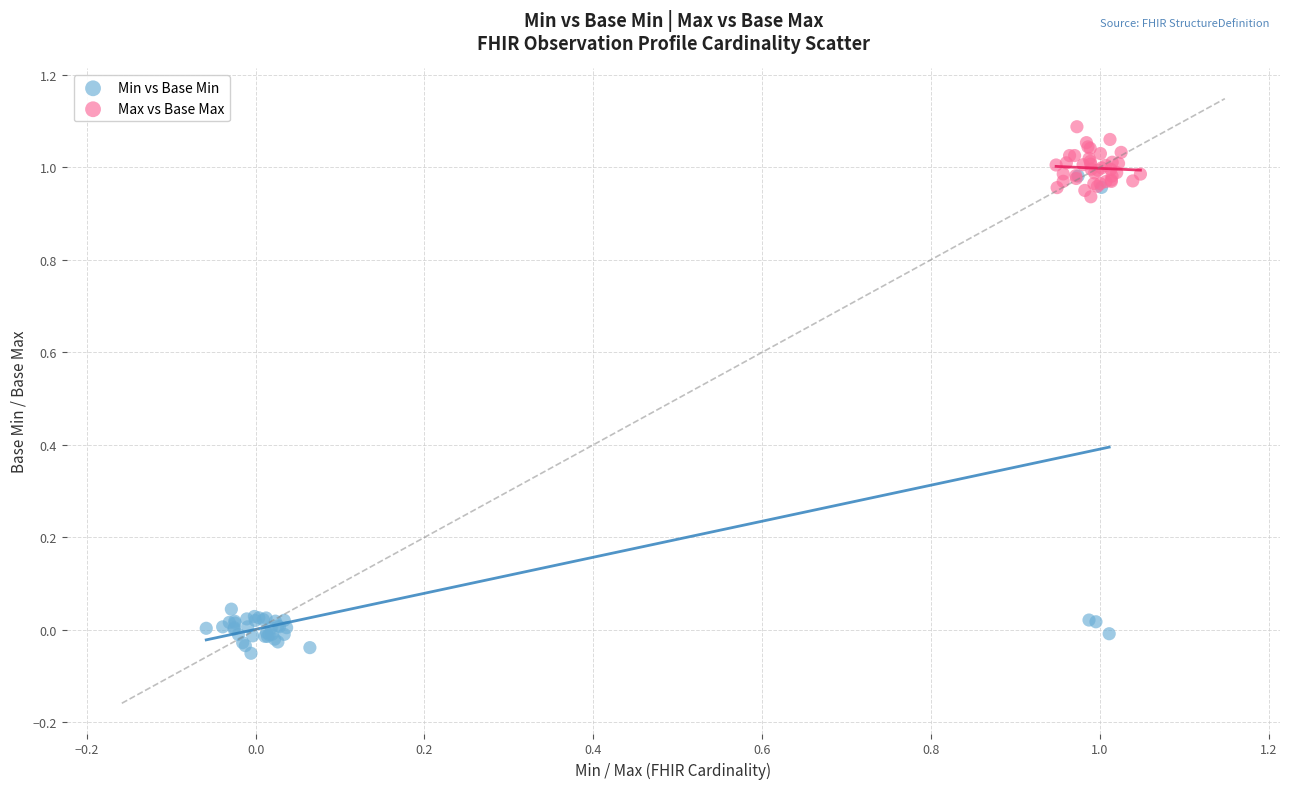

Which series reaches the minimum Y coordinate?

Min vs Base Min